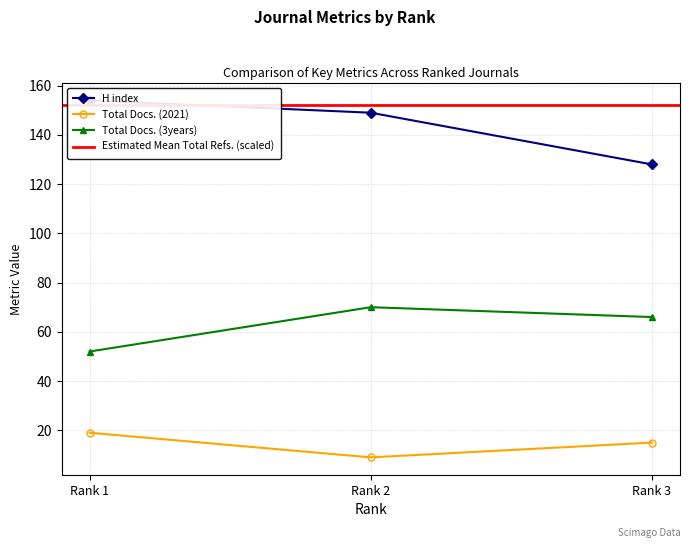

Rank the categories by Total Docs. (3years) value from lowest to highest.

Rank 1, Rank 3, Rank 2